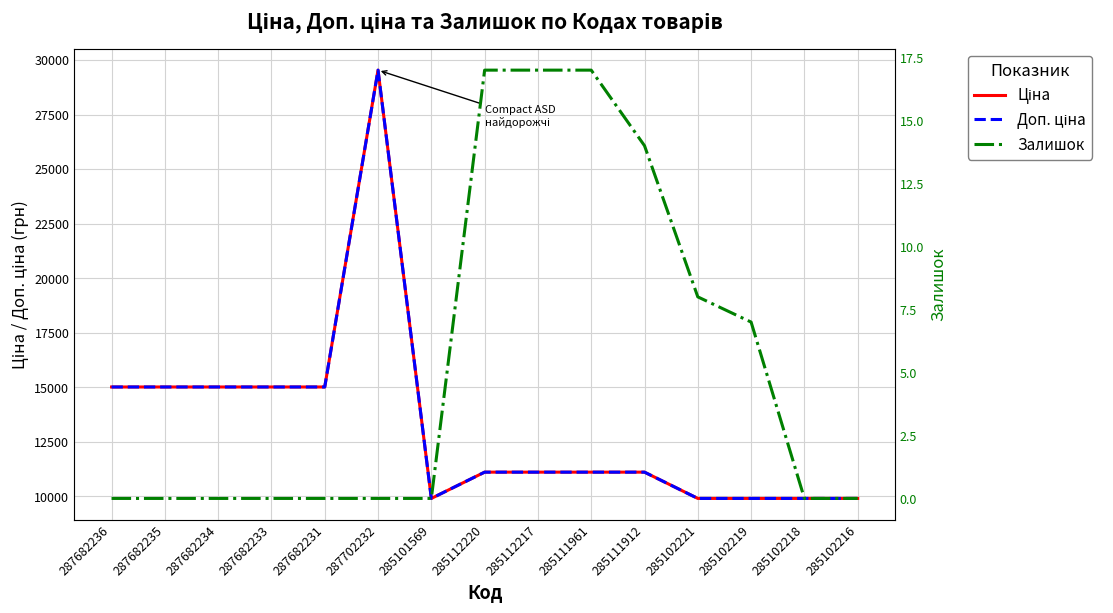

What is the label of the 15th point from the right?

287682236